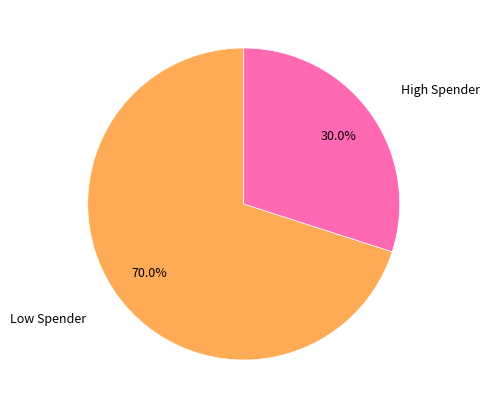

Is there any slice that represents more than half of the pie?

Yes